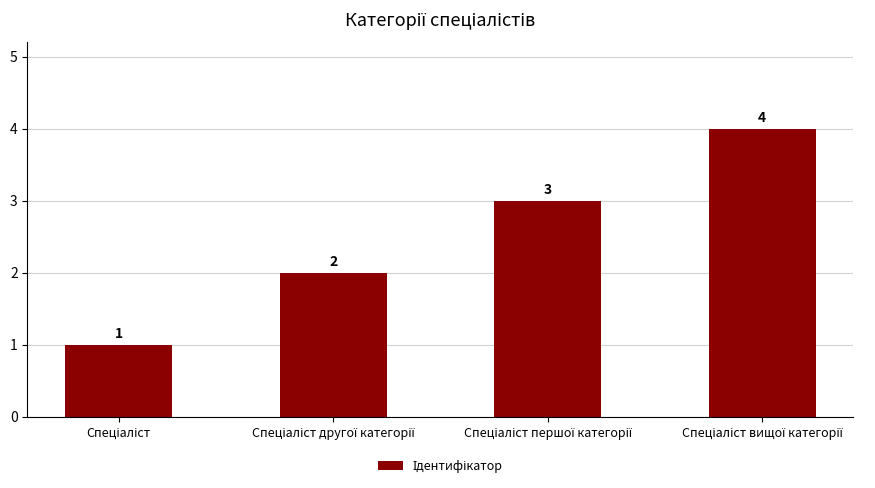

What is the sum of all values?

10